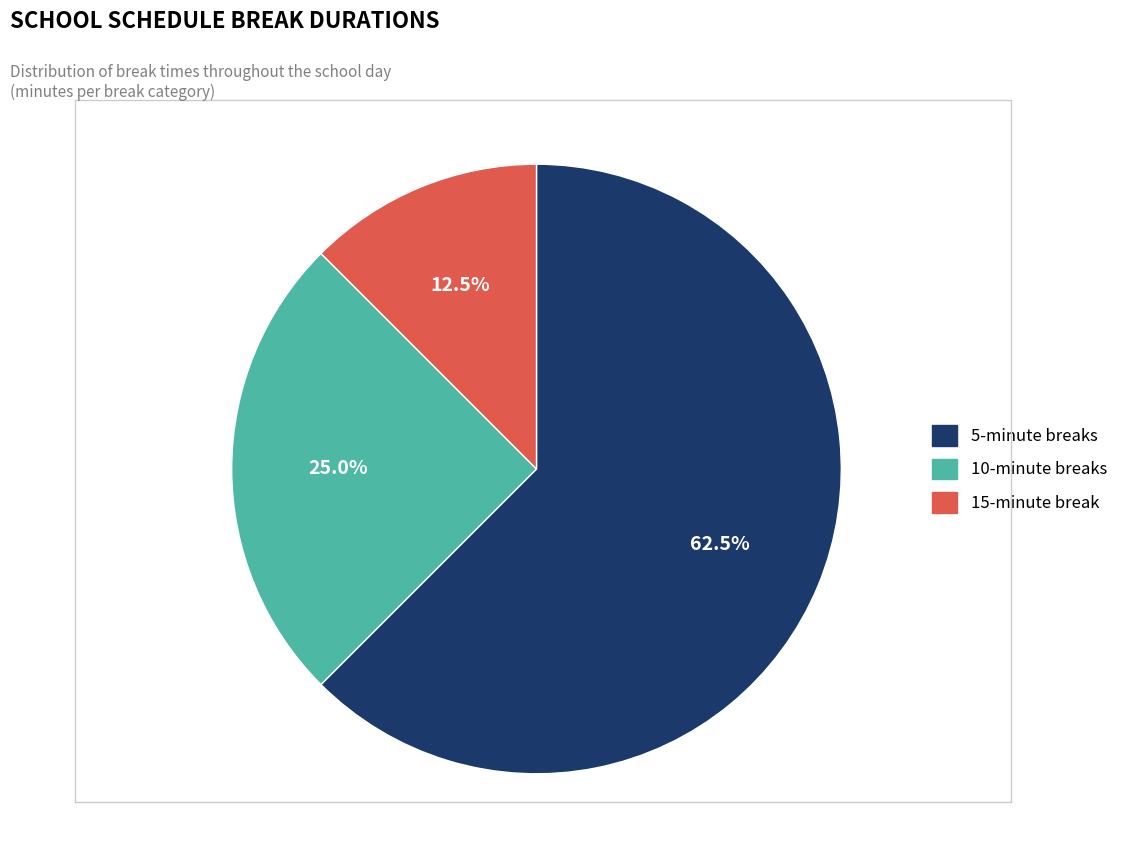

How many segments does this pie chart have?

3